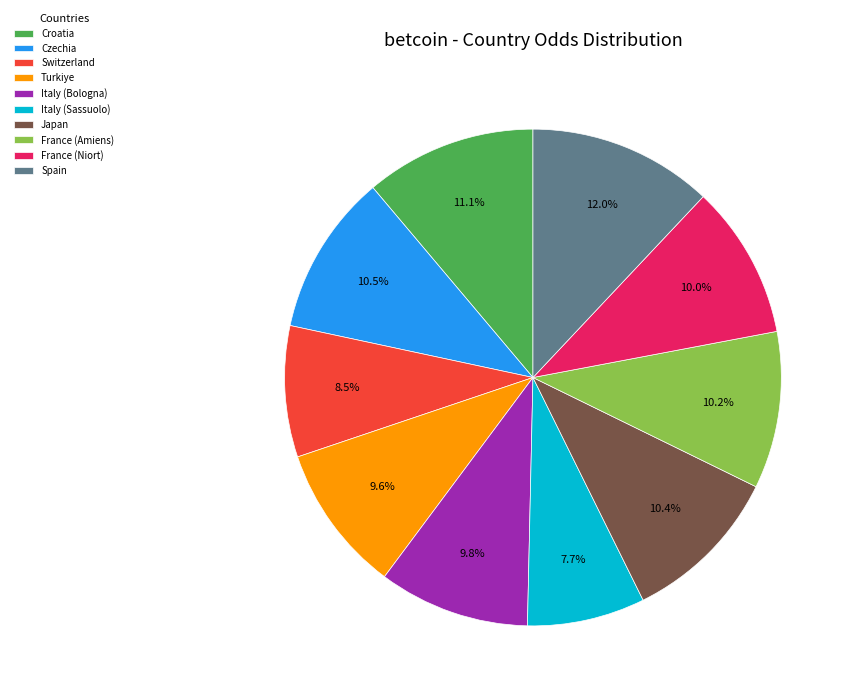

Count the number of slices in the pie.

10